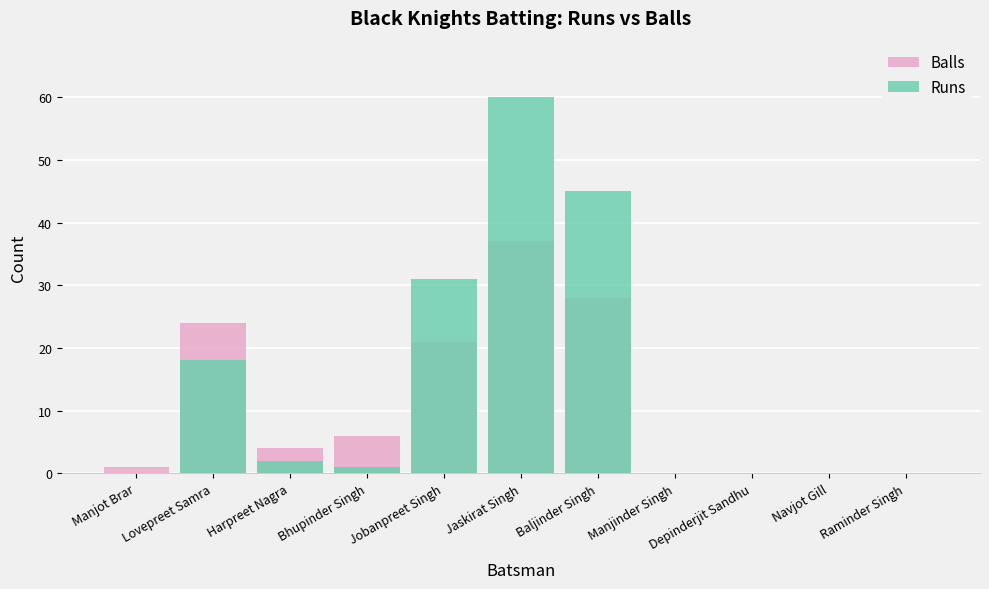

At which category is the sum across all series the highest?

Jaskirat Singh